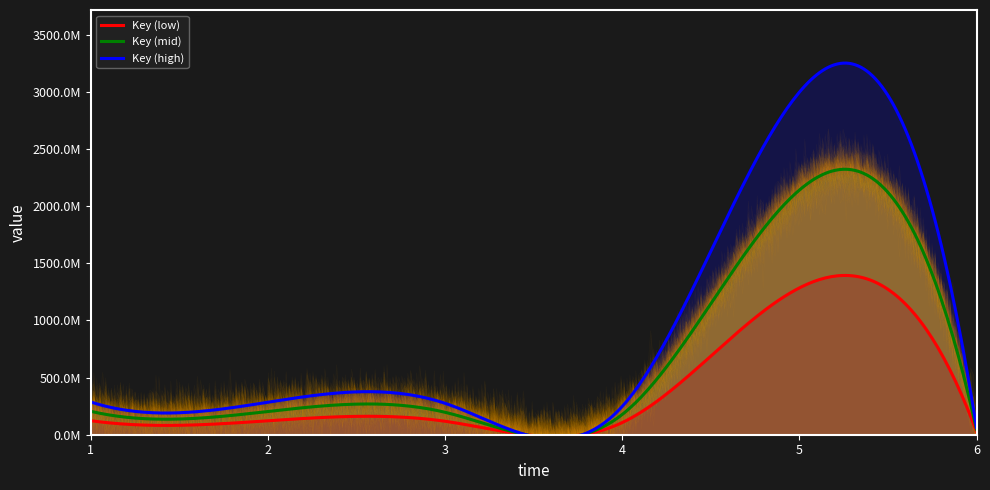

What is the difference between the values at 3 and 1?

8298033